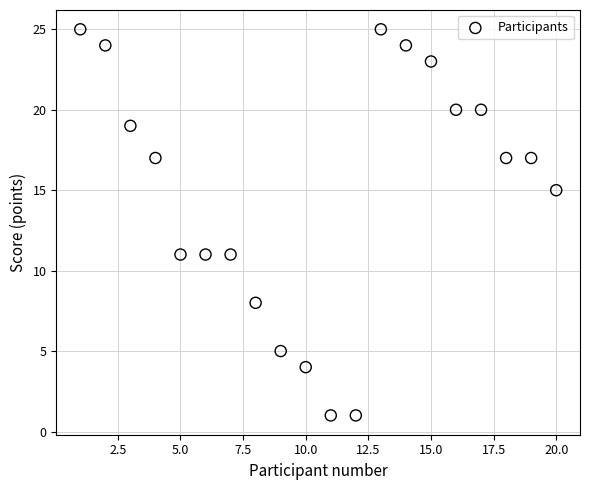

What is the range of Y values (max minus min)?

24